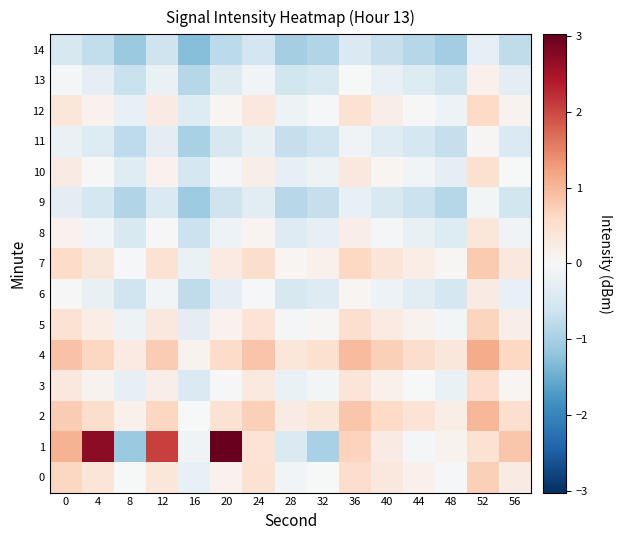

At which category is the sum across all series the highest?

52